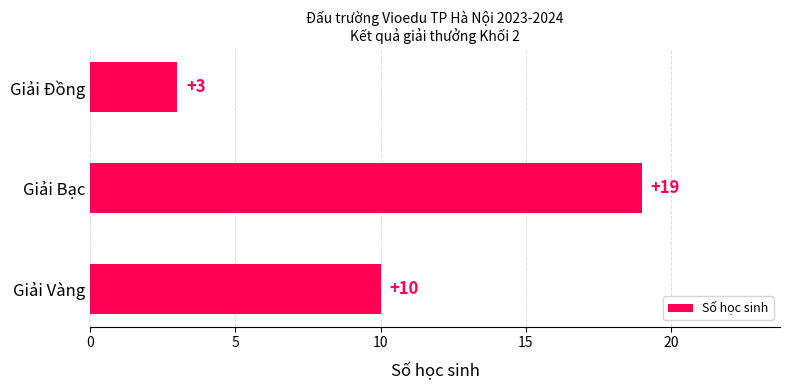

How many values are between 3 and 19?

3